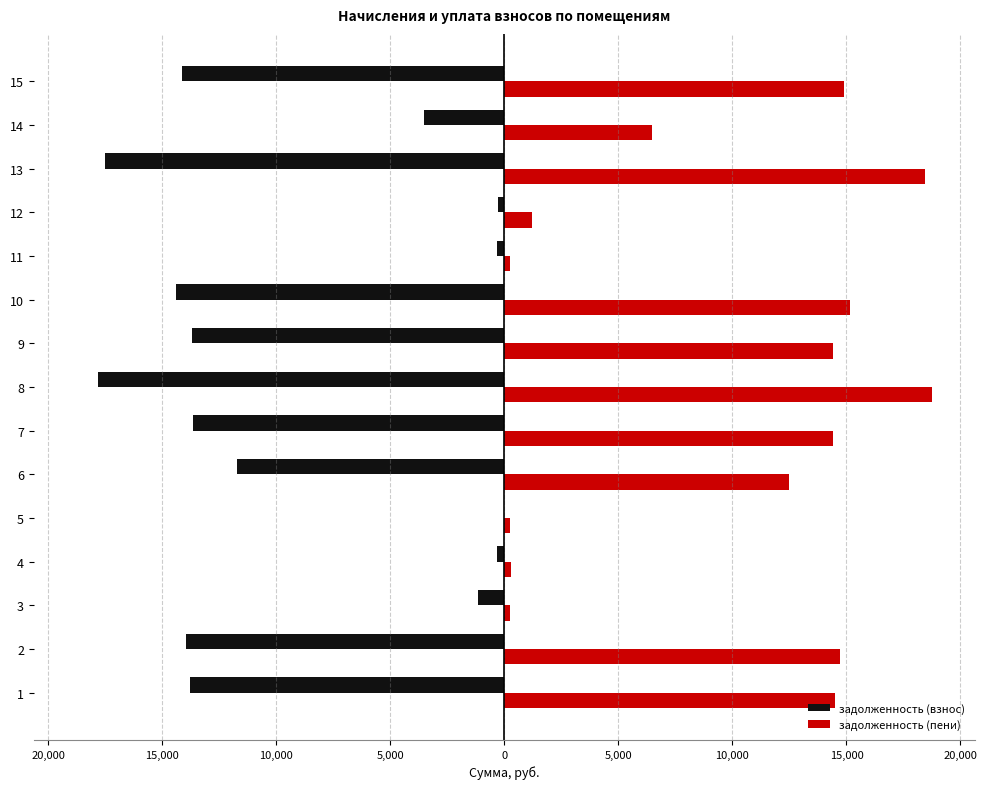

What are all the series names shown in the legend?

задолженность (взнос), задолженность (пени)